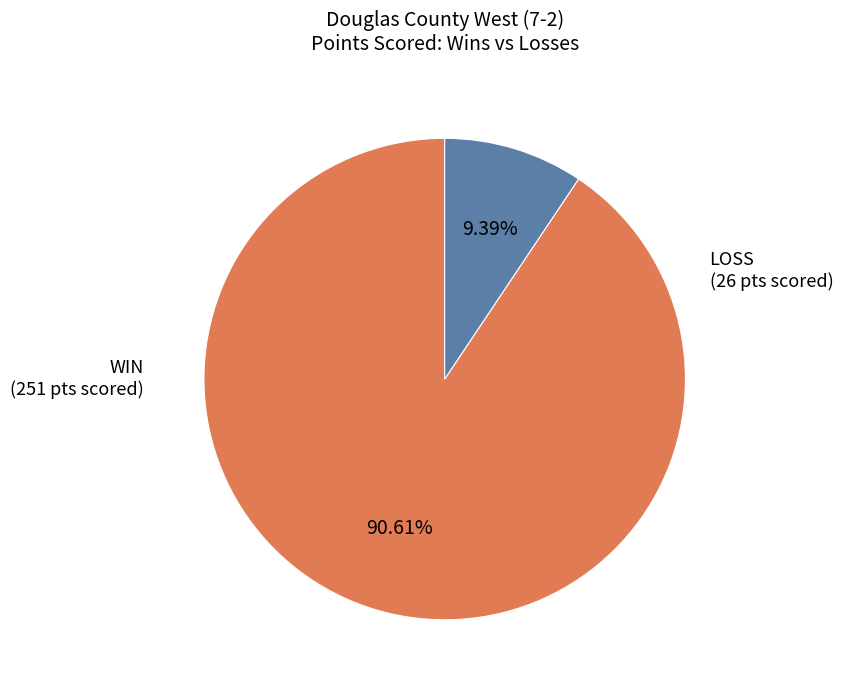

How many segments does this pie chart have?

2